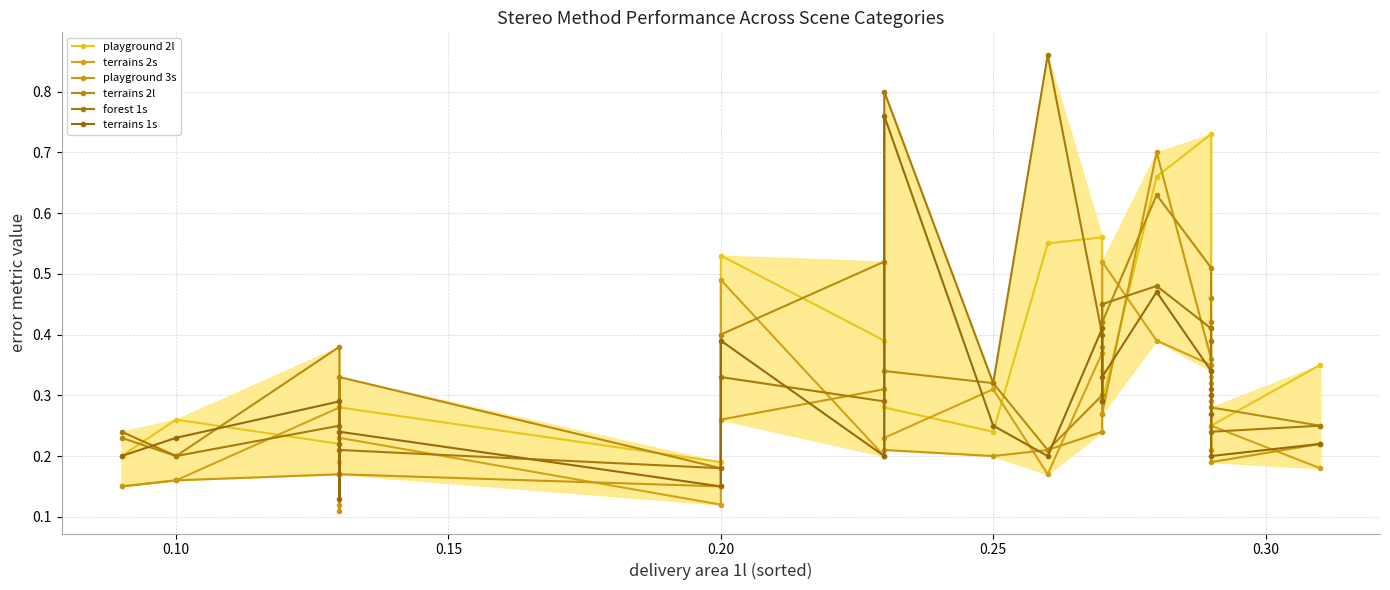

What is the difference between the second highest and minimum values in the terrains 2l series?

0.3